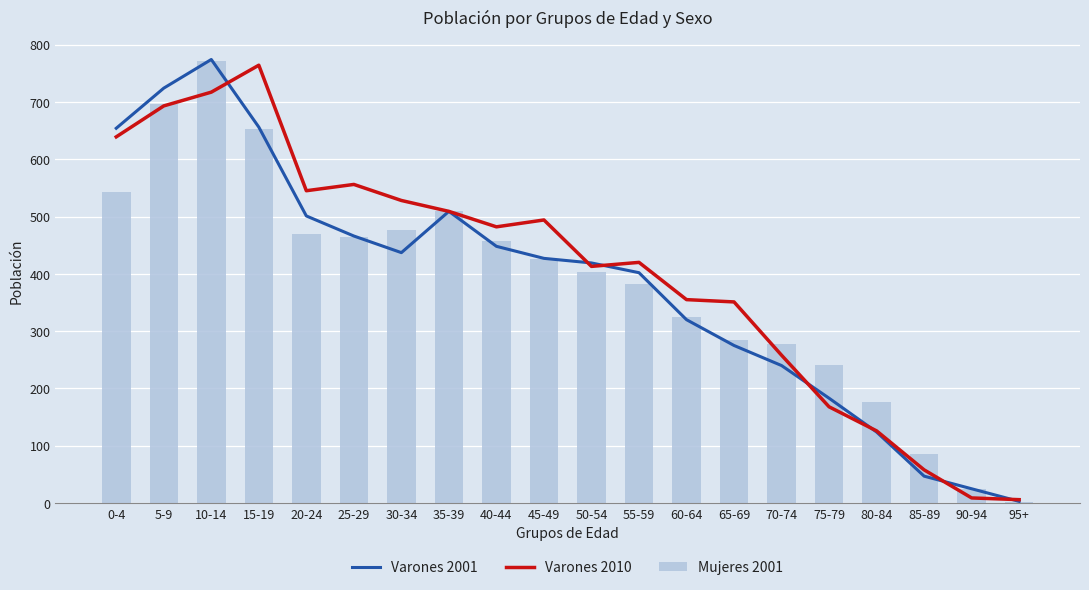

The Varones 2010 series shows 351 at 65-69. True or false?

True